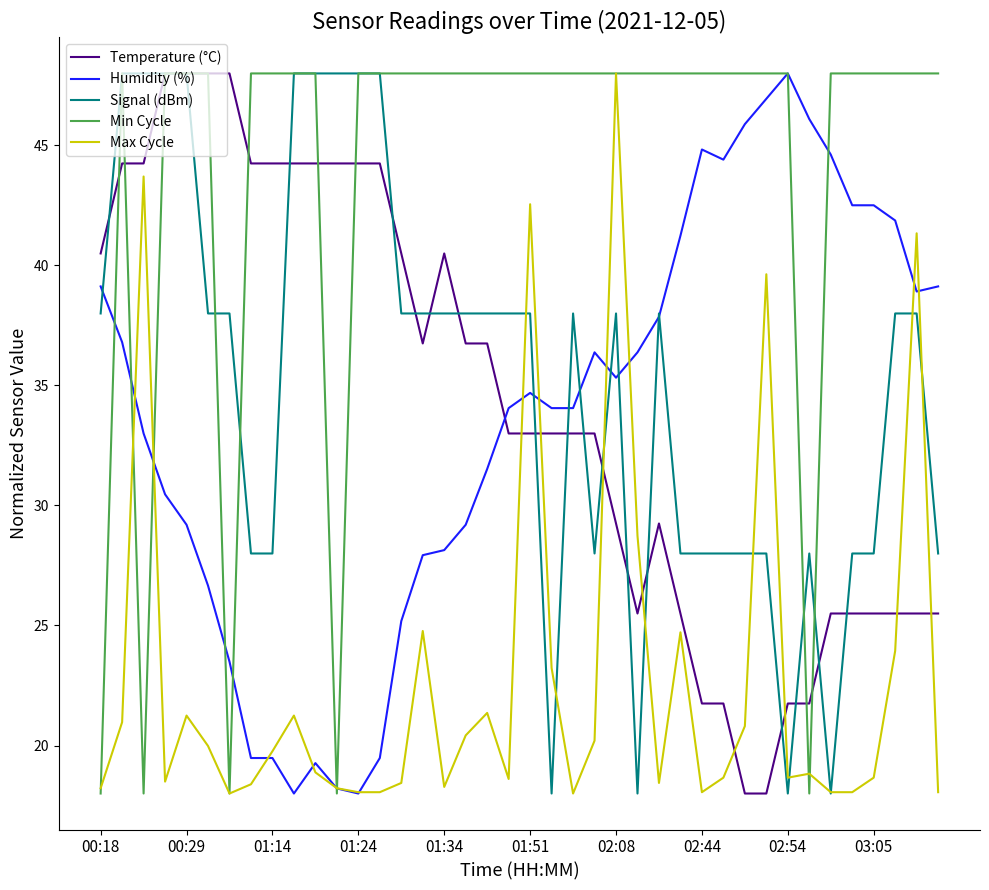

True or false: Max Cycle and Temperature (°C) intersect in this chart.

True